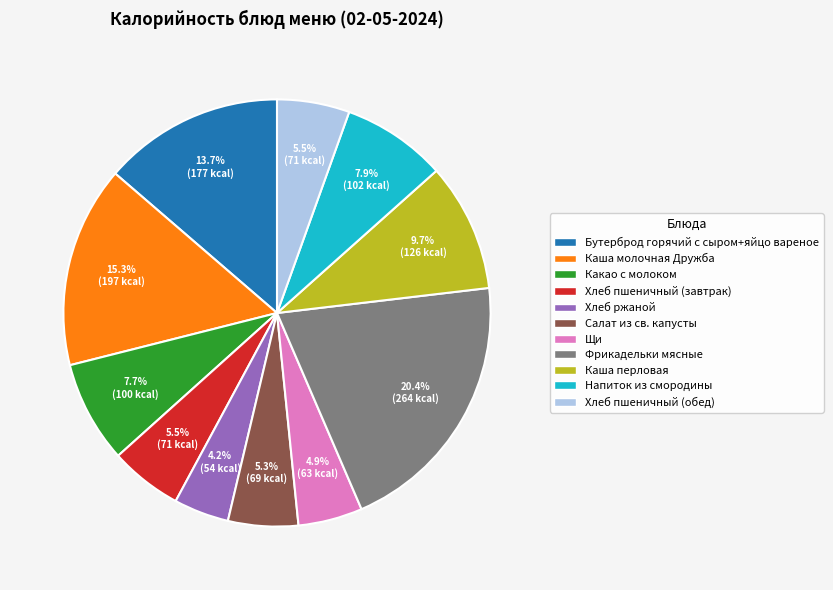

Does Фрикадельки мясные represent more than half of the total?

No